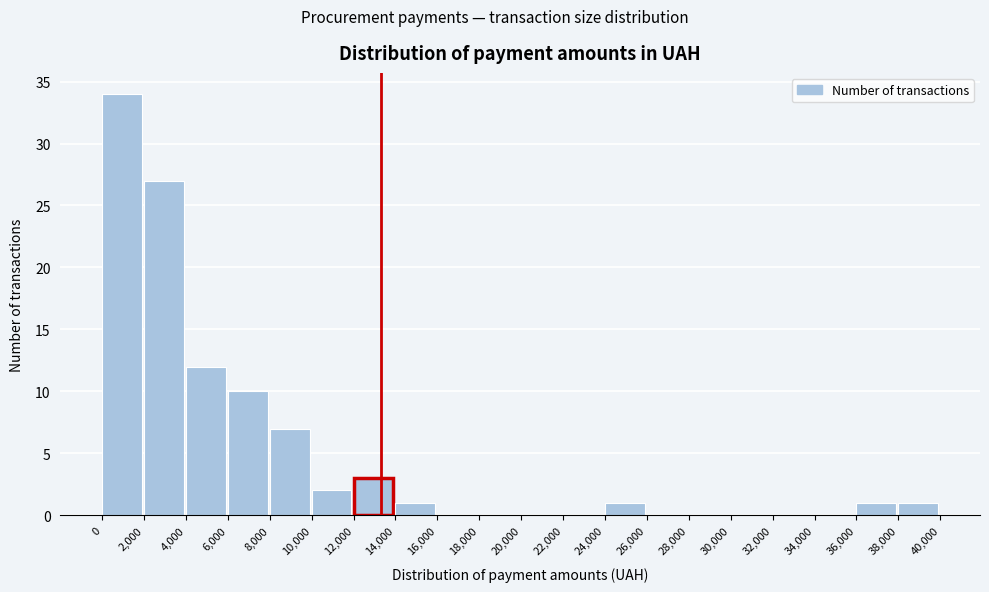

Reading left to right, list every bar in this chart as the range it spans on the x-axis followed by its height. The values are not printed on the chart, so give them approximately, as read against the axis.

0 to 2,000: 34
2,000 to 4,000: 27
4,000 to 6,000: 12
6,000 to 8,000: 10
8,000 to 10,000: 7
10,000 to 12,000: 2
12,000 to 14,000: 3
14,000 to 16,000: 1
16,000 to 18,000: 0
18,000 to 20,000: 0
20,000 to 22,000: 0
22,000 to 24,000: 0
24,000 to 26,000: 1
26,000 to 28,000: 0
28,000 to 30,000: 0
30,000 to 32,000: 0
32,000 to 34,000: 0
34,000 to 36,000: 0
36,000 to 38,000: 1
38,000 to 40,000: 1